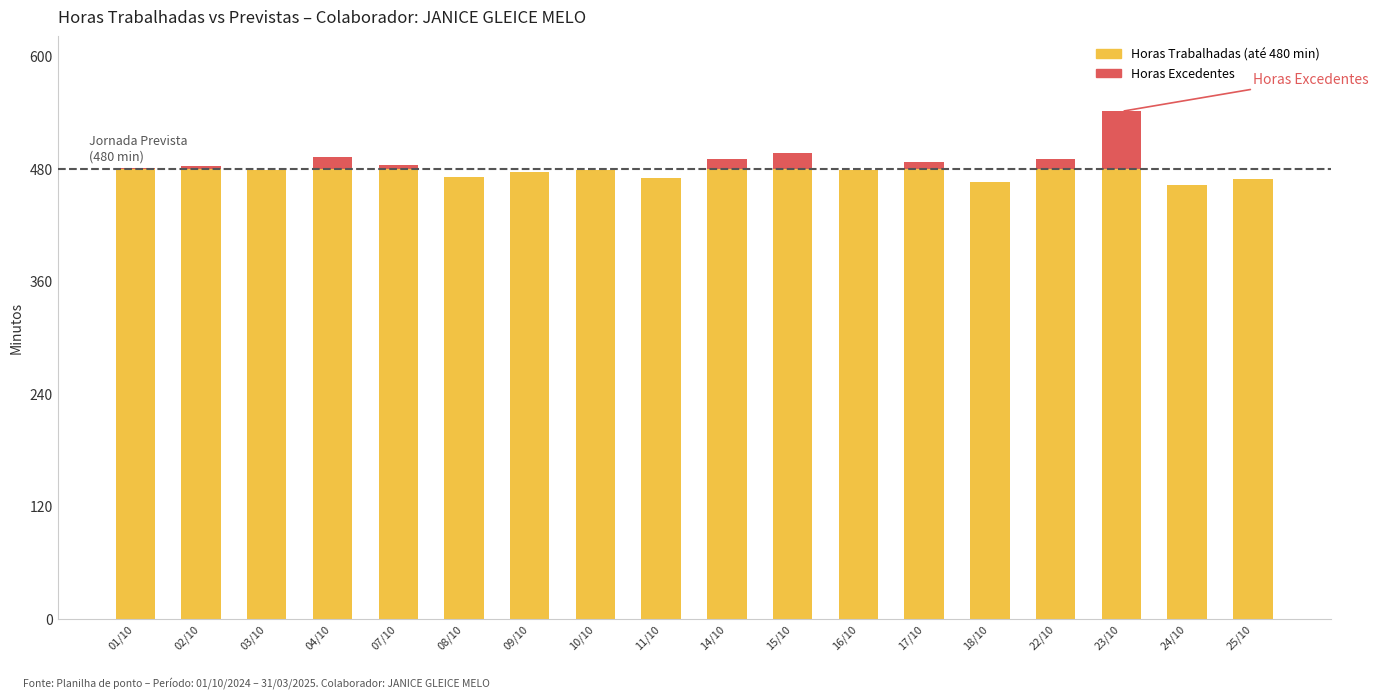

Are the bars horizontal?

No